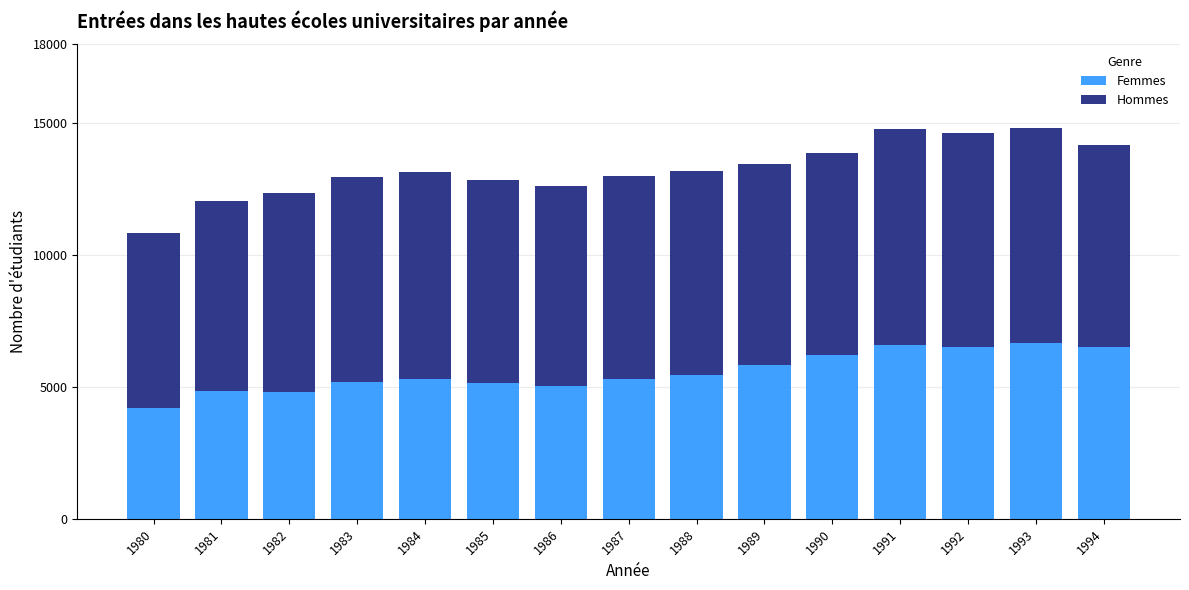

Is it true that Femmes equals 6516 at 1992?

True